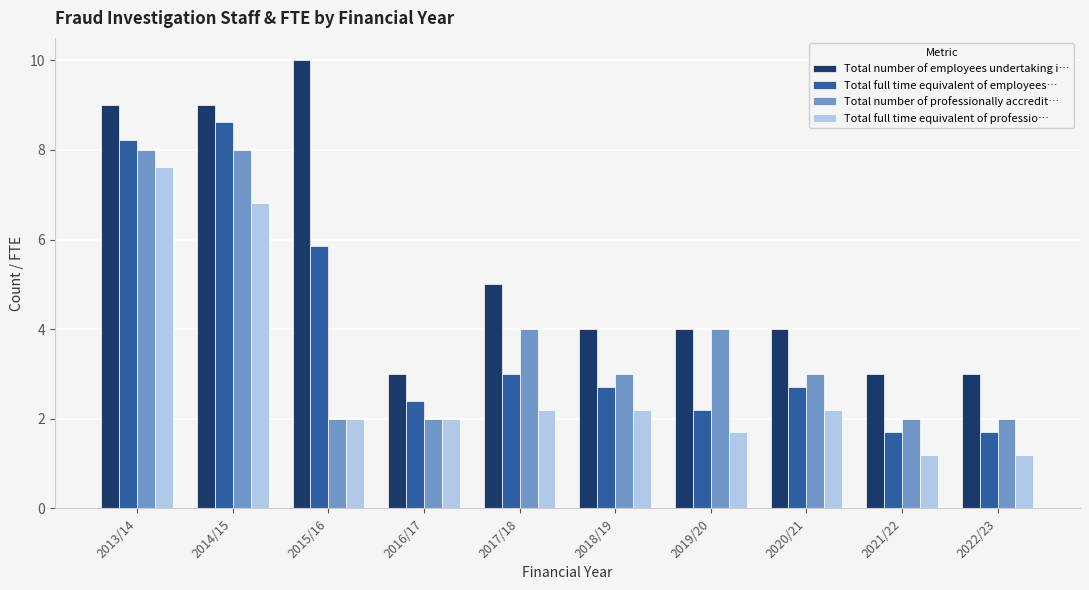

How many bars are there in total?

40